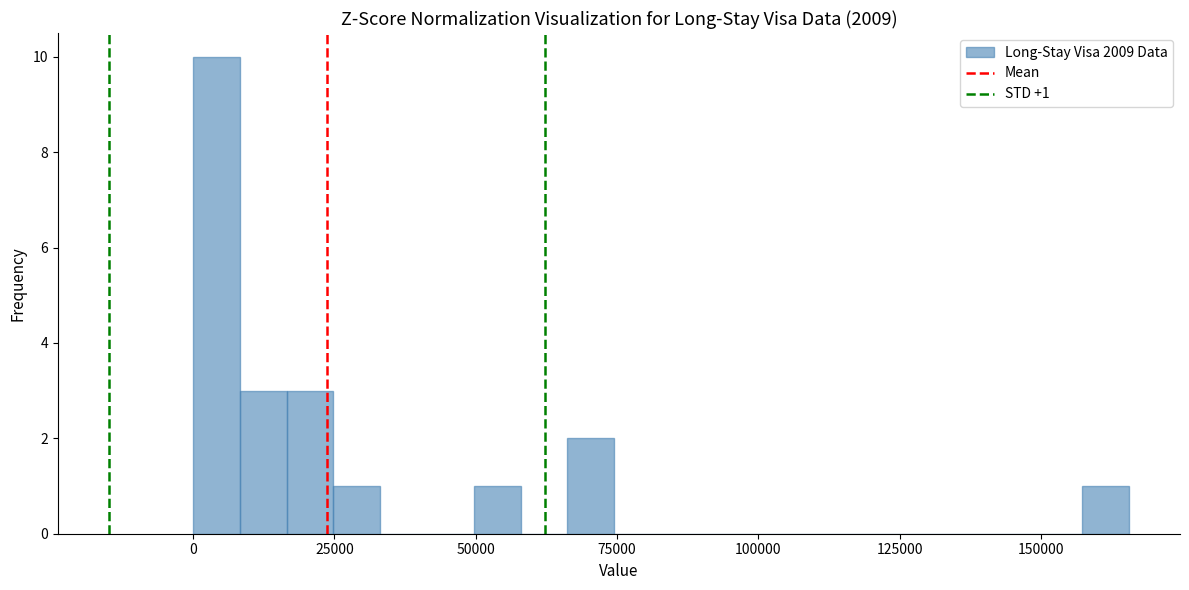

Read against the x-axis, roughly where is the centre of the tallest bar?

5000